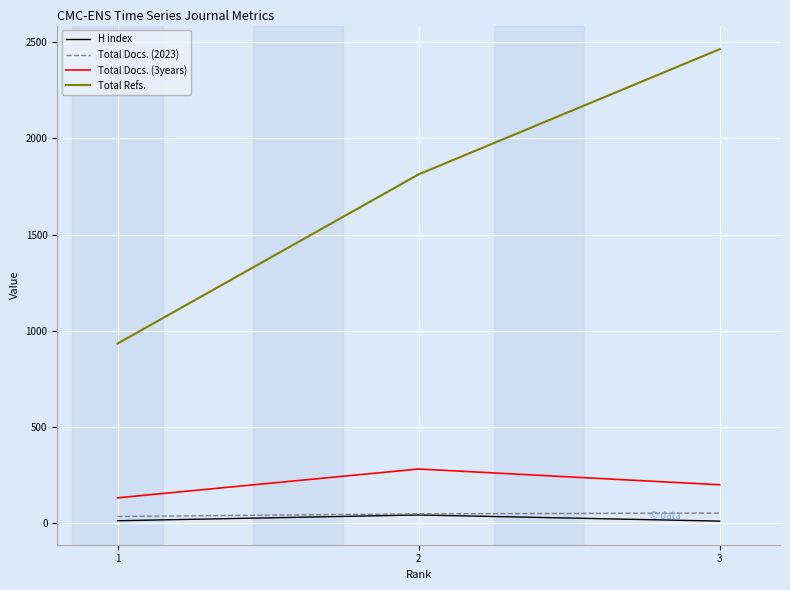

What are all the series names shown in the legend?

H index, Total Docs. (2023), Total Docs. (3years), Total Refs.